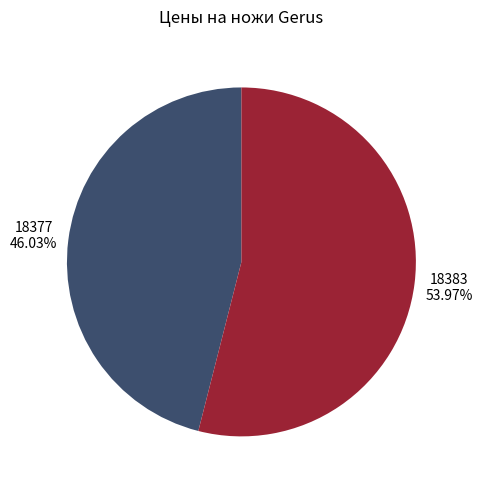

Is the sum of 18383 and 18377 greater than half?

Yes